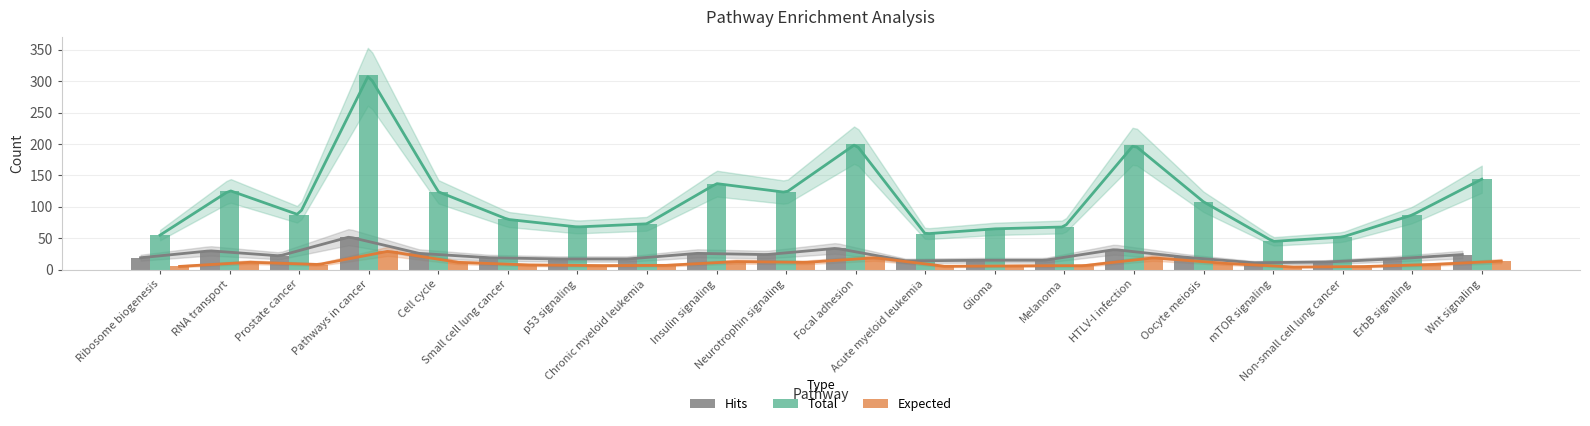

What is the greatest value displayed?

310.0